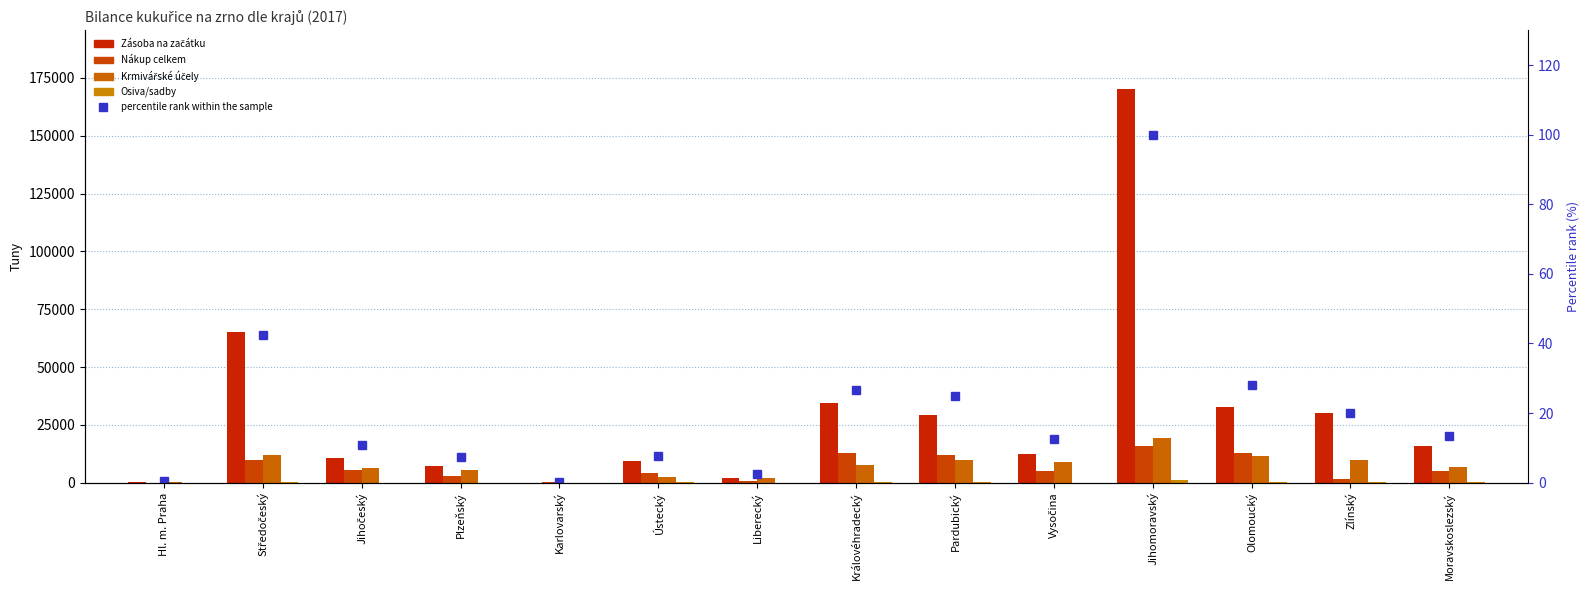

Reading left to right, list all the values displayed in this chart.

Zásoba na začátku: Hl. m. Praha=270.3	Středočeský=64947.0	Jihočeský=10708.6	Plzeňský=7002.1	Karlovarský=29.4	Ústecký=9378.7	Liberecký=1902.4	Královéhradecký=34514.2	Pardubický=29389.1	Vysočina=12256.5	Jihomoravský=170091.2	Olomoucký=32921.4	Zlínský=29937.9	Moravskoslezský=15944.4
Nákup celkem: Hl. m. Praha=4.2	Středočeský=9965.8	Jihočeský=5533.9	Plzeňský=2680.0	Karlovarský=107.5	Ústecký=4170.7	Liberecký=899.8	Královéhradecký=12762.3	Pardubický=12145.7	Vysočina=4964.4	Jihomoravský=15793.2	Olomoucký=12809.2	Zlínský=1495.2	Moravskoslezský=5162.1
Krmivářské účely: Hl. m. Praha=421.2	Středočeský=11975.1	Jihočeský=6123.9	Plzeňský=5639.2	Karlovarský=2.3	Ústecký=2376.2	Liberecký=2064.0	Královéhradecký=7610.0	Pardubický=9617.4	Vysočina=8724.8	Jihomoravský=19136.7	Olomoucký=11672.5	Zlínský=9962.7	Moravskoslezský=6673.8
Osiva/sadby: Hl. m. Praha=4.2	Středočeský=372.0	Jihočeský=38.1	Plzeňský=37.9	Karlovarský=0.3	Ústecký=87.2	Liberecký=23.2	Královéhradecký=161.6	Pardubický=164.8	Vysočina=36.7	Jihomoravský=1061.6	Olomoucký=173.7	Zlínský=152.2	Moravskoslezský=83.3
percentile rank within the sample: Hl. m. Praha=0.3	Středočeský=42.3	Jihočeský=10.9	Plzeňský=7.5	Karlovarský=0.1	Ústecký=7.8	Liberecký=2.4	Královéhradecký=26.7	Pardubický=24.9	Vysočina=12.6	Jihomoravský=100.0	Olomoucký=27.9	Zlínský=20.2	Moravskoslezský=13.5